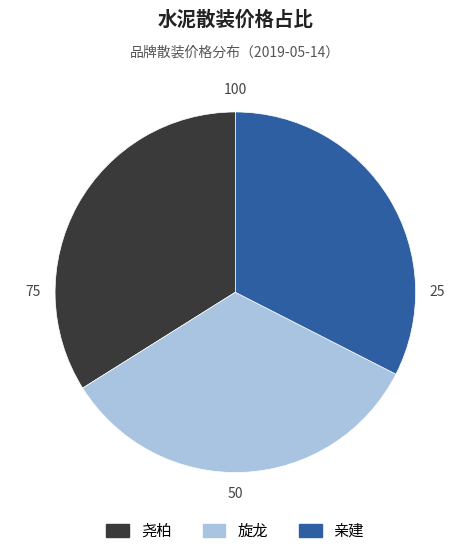

True or false: 尧柏 accounts for 34% of the total.

True